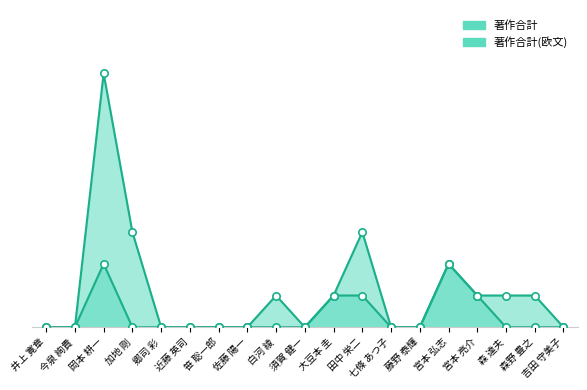

At how many categories does at least one series exceed 3?

1